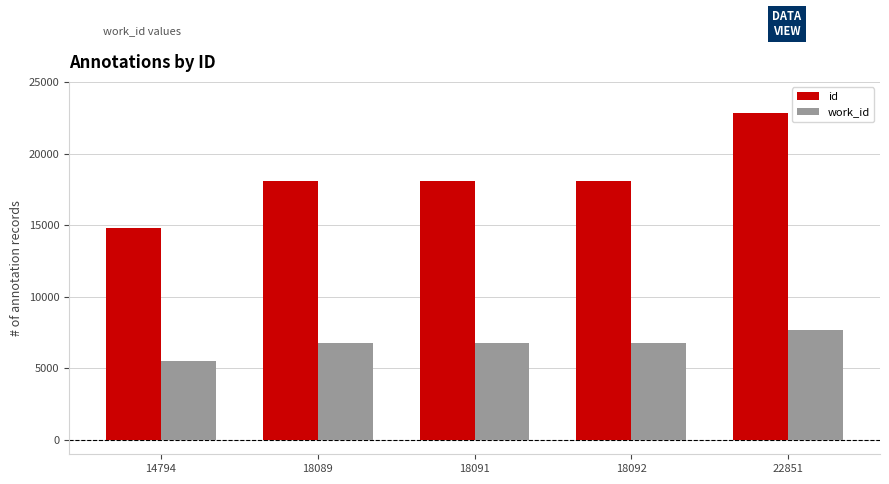

Are the bars grouped side by side (vs. stacked)?

Yes